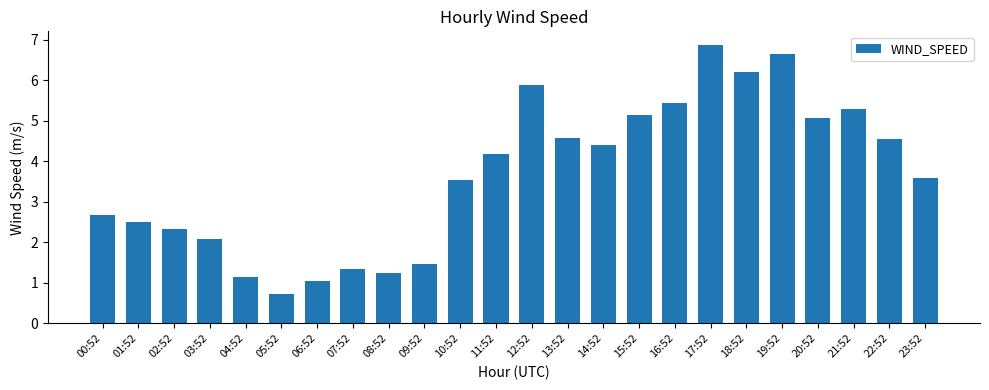

What is the change in value from 09:52 to 13:52?

+3.1